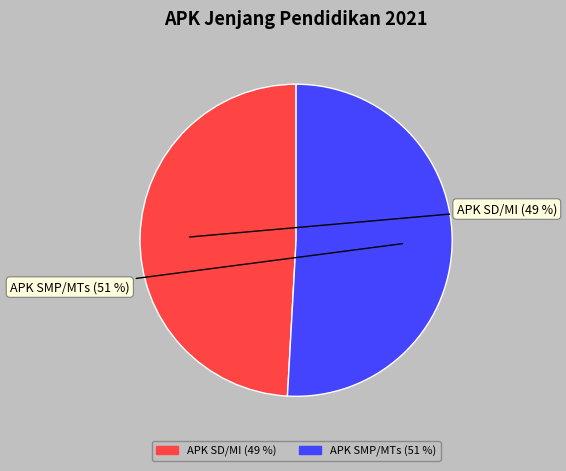

Which category has the smallest portion of the pie?

APK SD/MI